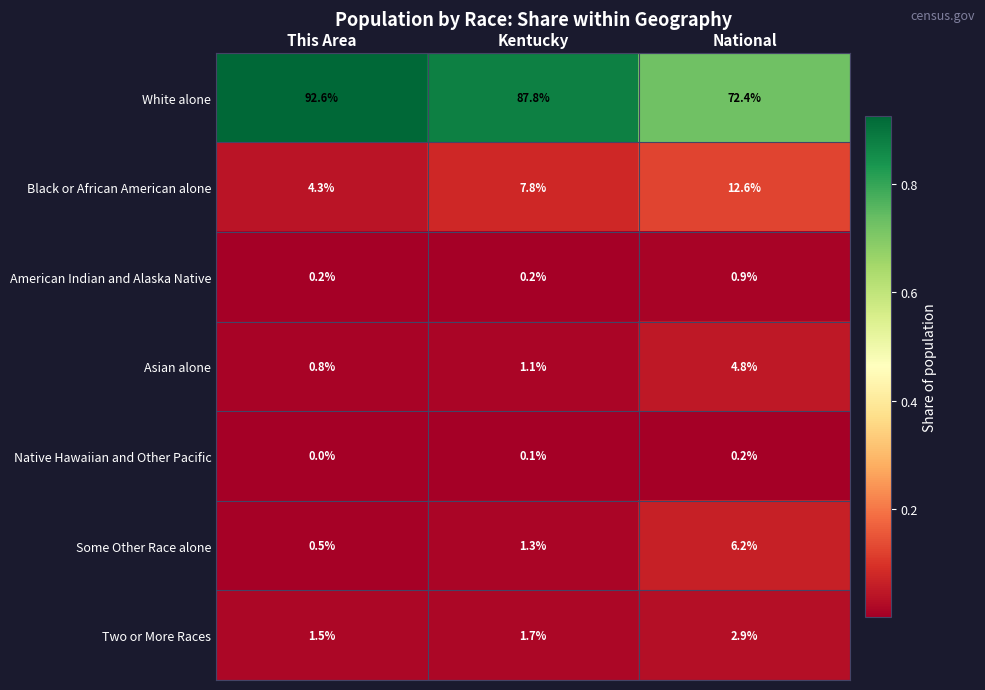

The Asian alone series shows 7.9 at National. True or false?

False